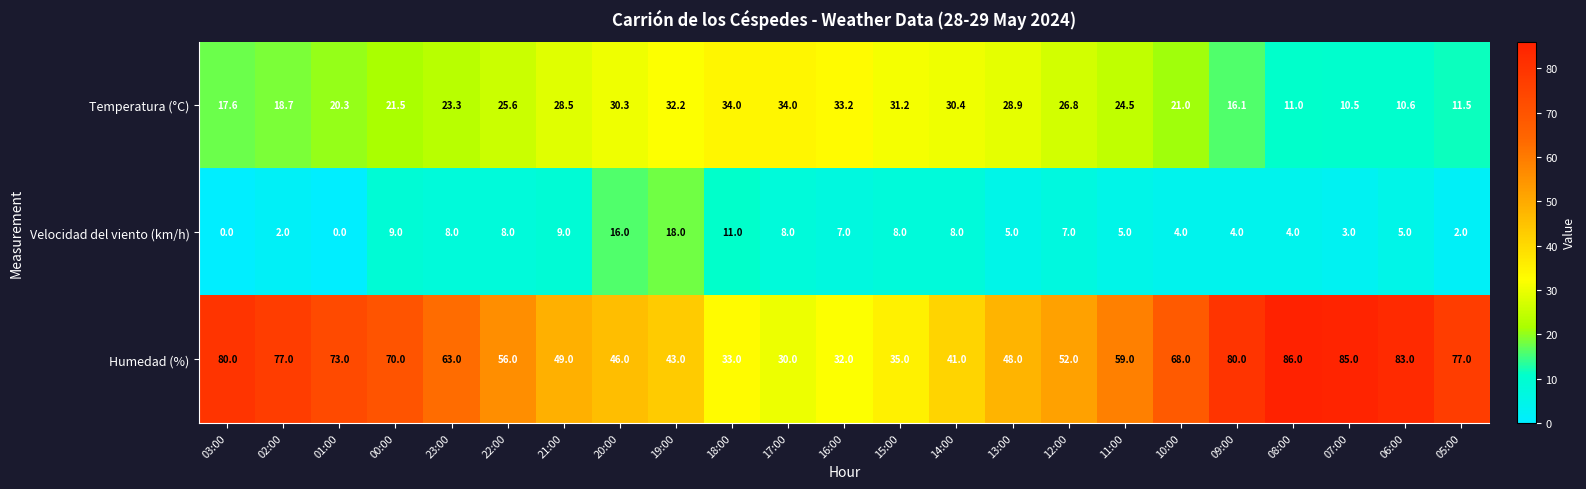

What value does the Velocidad del viento (km/h) series have at 22:00?

8.0